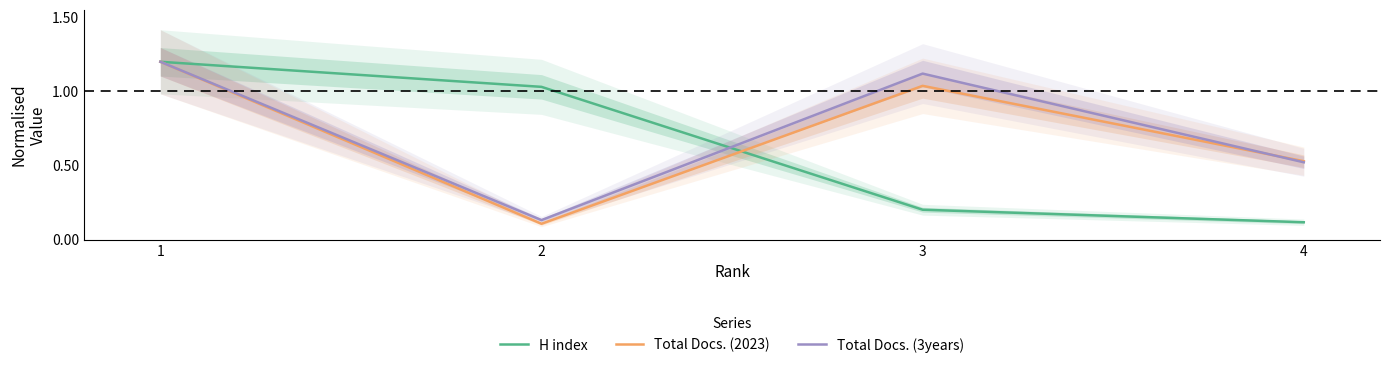

At which category does the chart reach its minimum across all series?

2